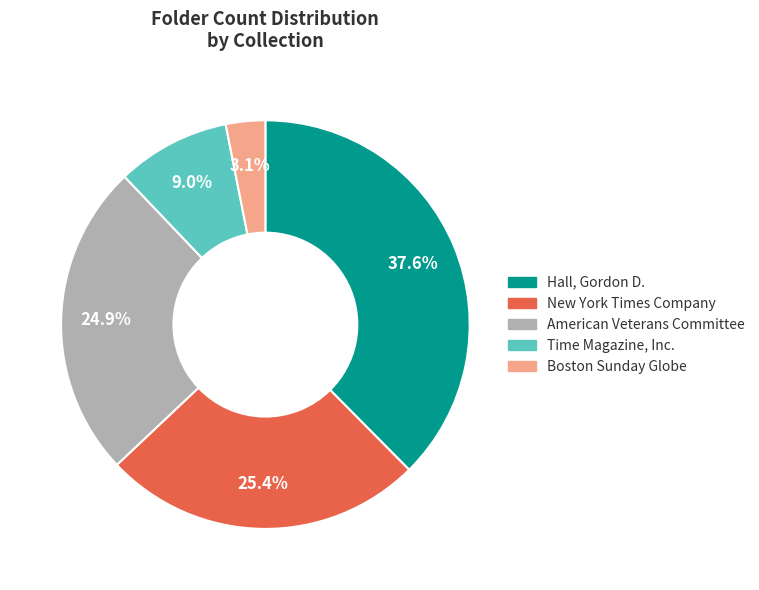

Between Hall, Gordon D. and Boston Sunday Globe, which is larger?

Hall, Gordon D.